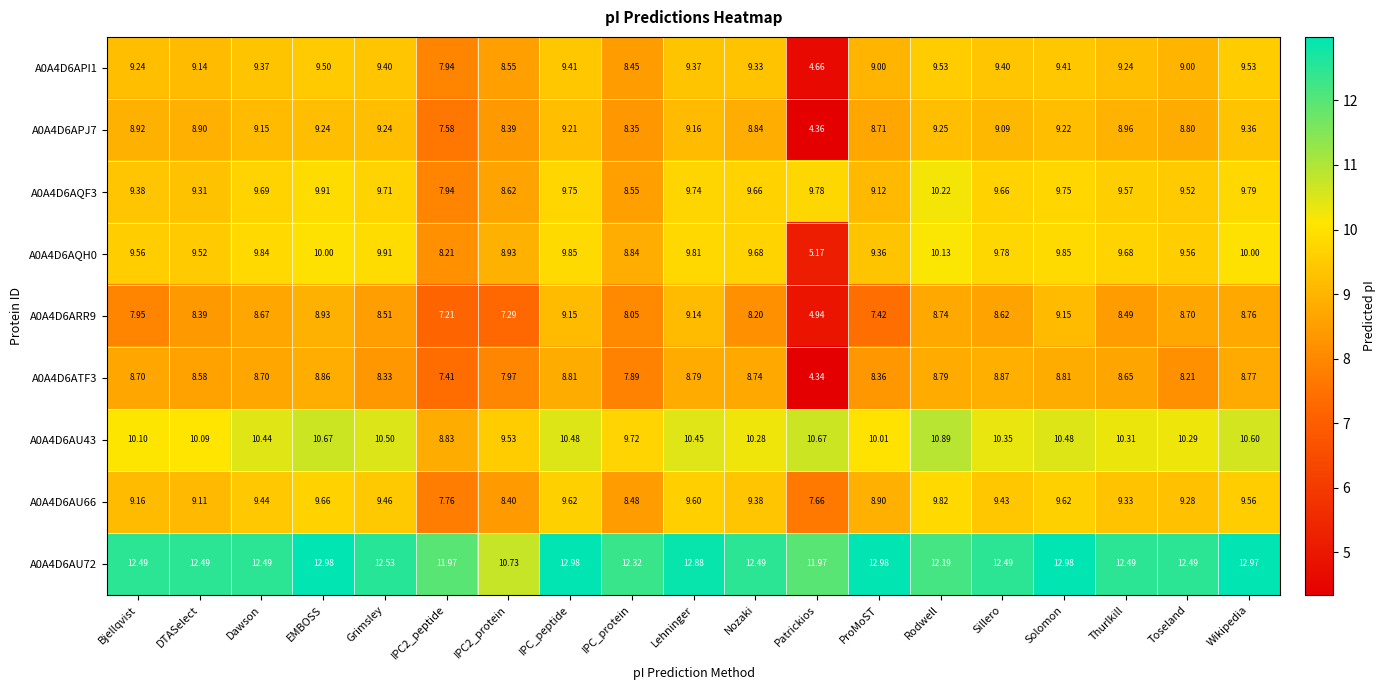

Which series has the widest spread of values?

A0A4D6APJ7